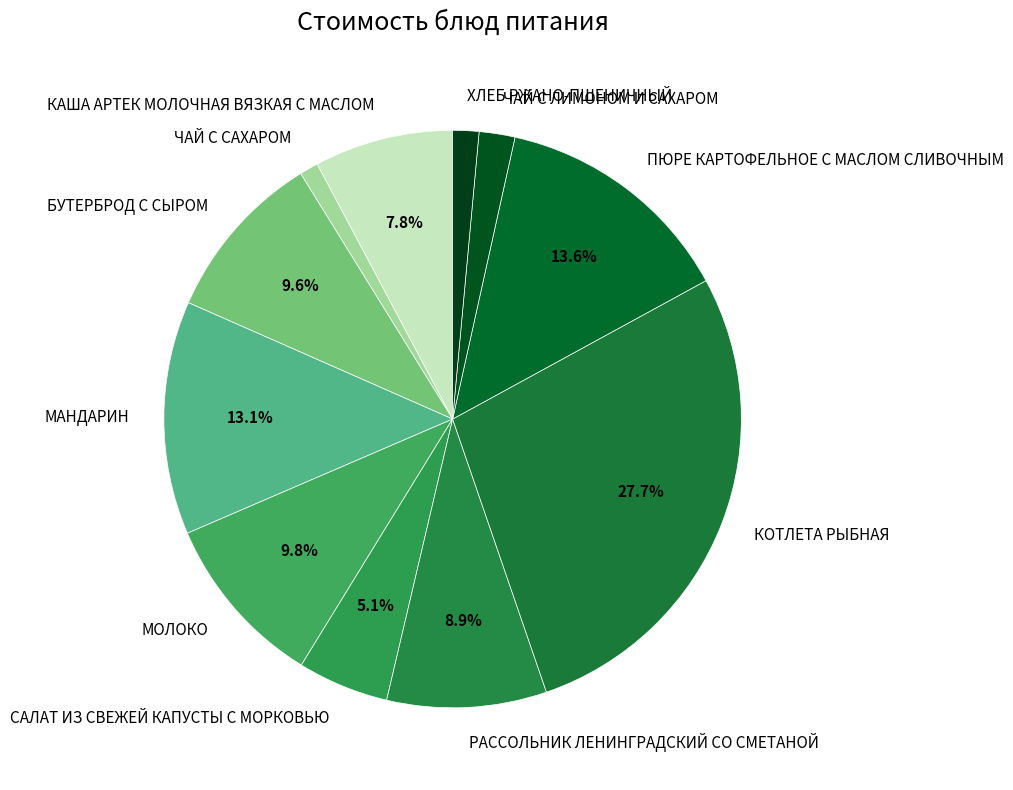

To the nearest percent, what is the difference between the largest and smallest slice percentages?

27%